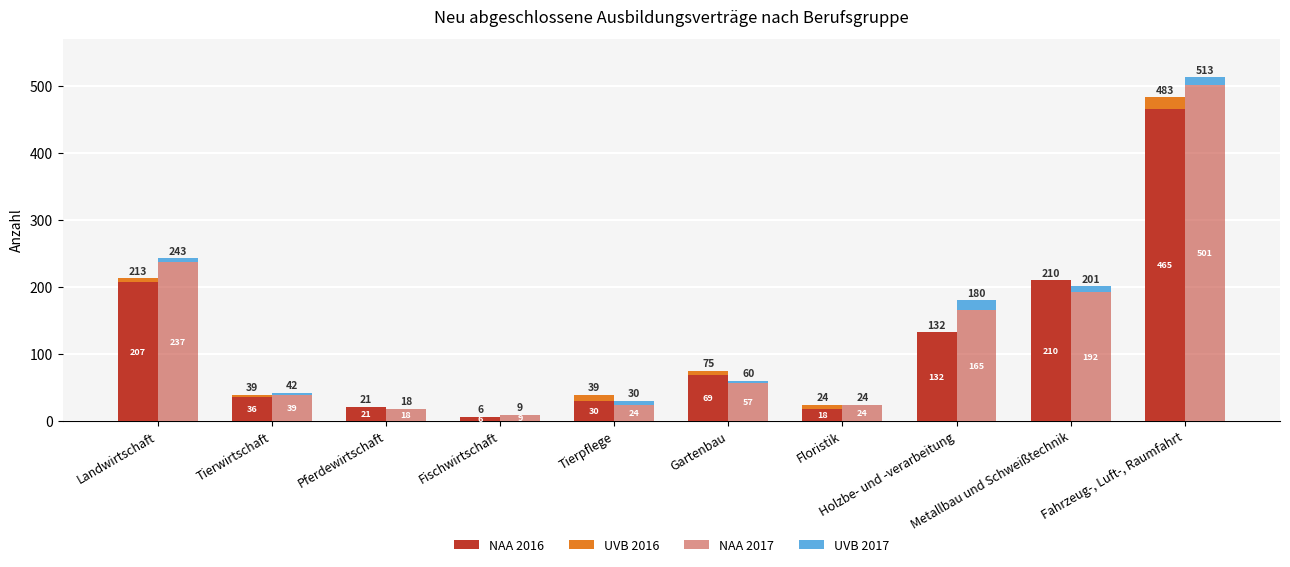

What is the maximum value for UVB 2016?

18